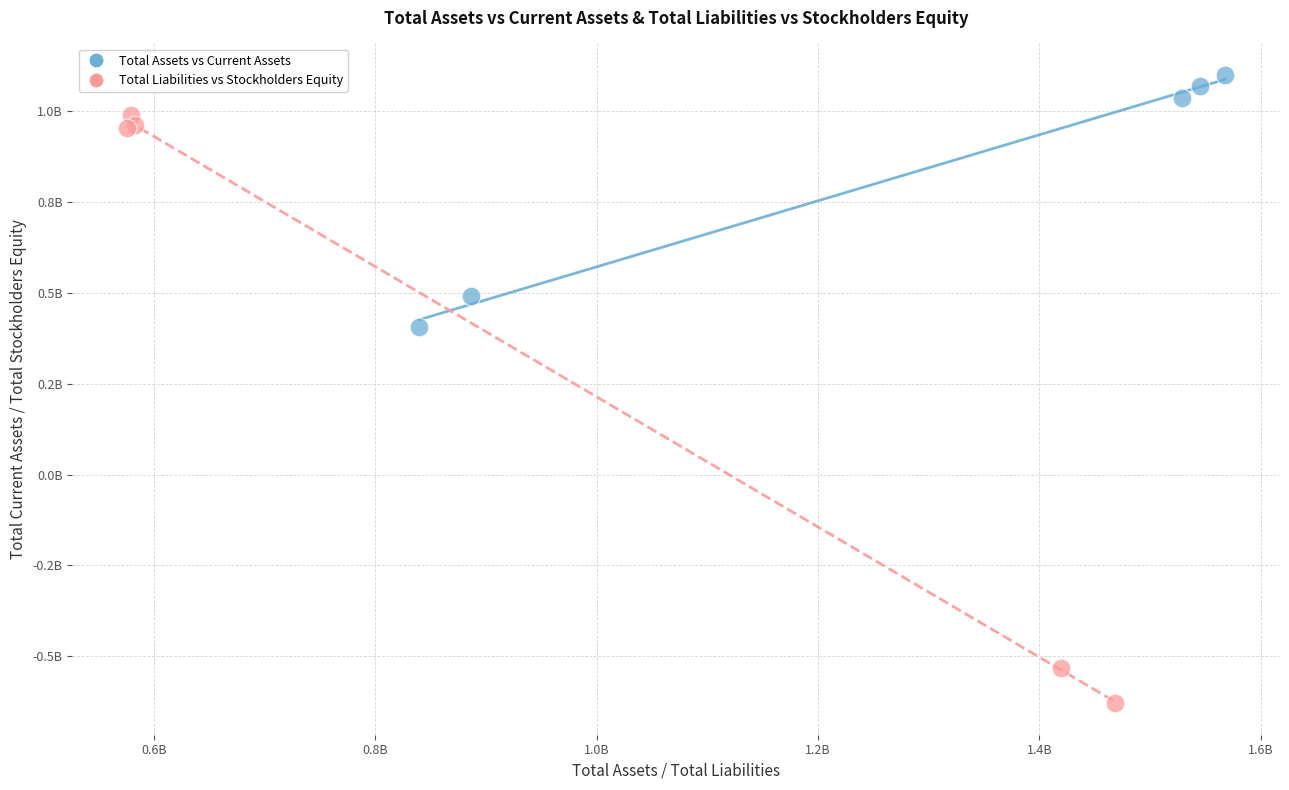

Which series has the largest Y range (max minus min)?

Total Liabilities vs Stockholders Equity